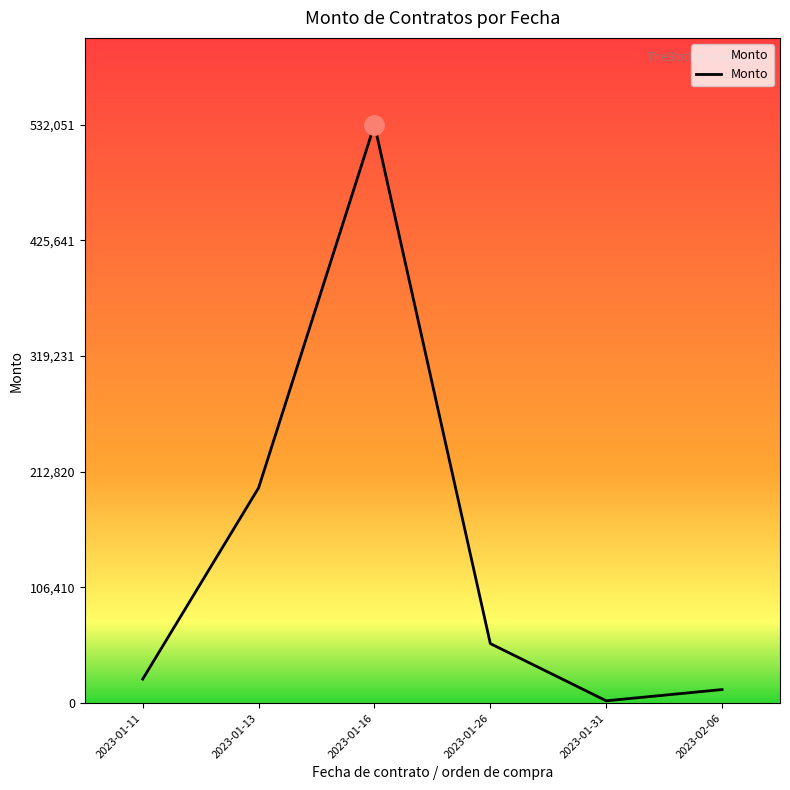

Where is the first local maximum?

2023-01-16